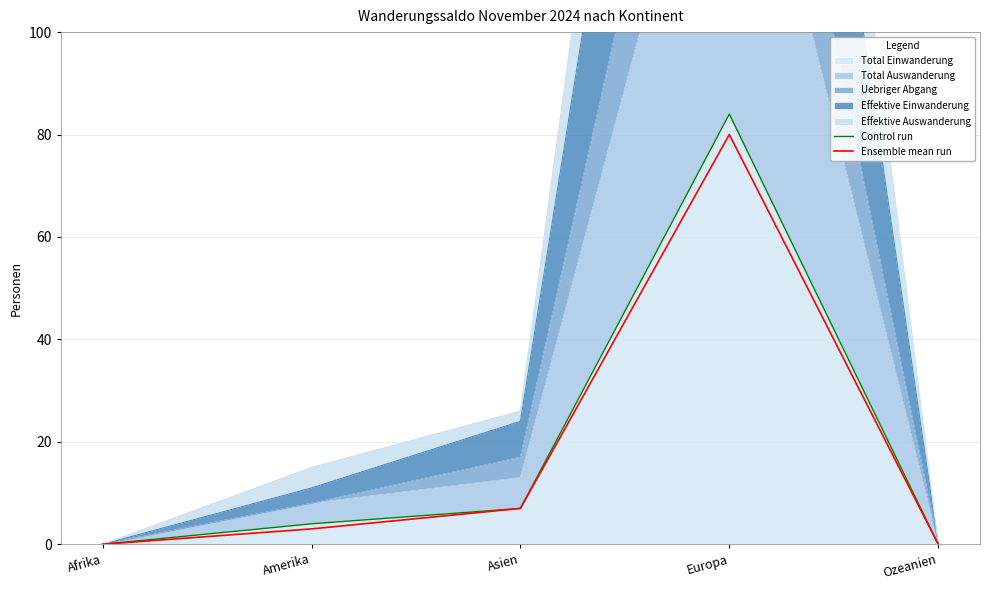

True or false: Control run has a value of 2 at Asien.

False